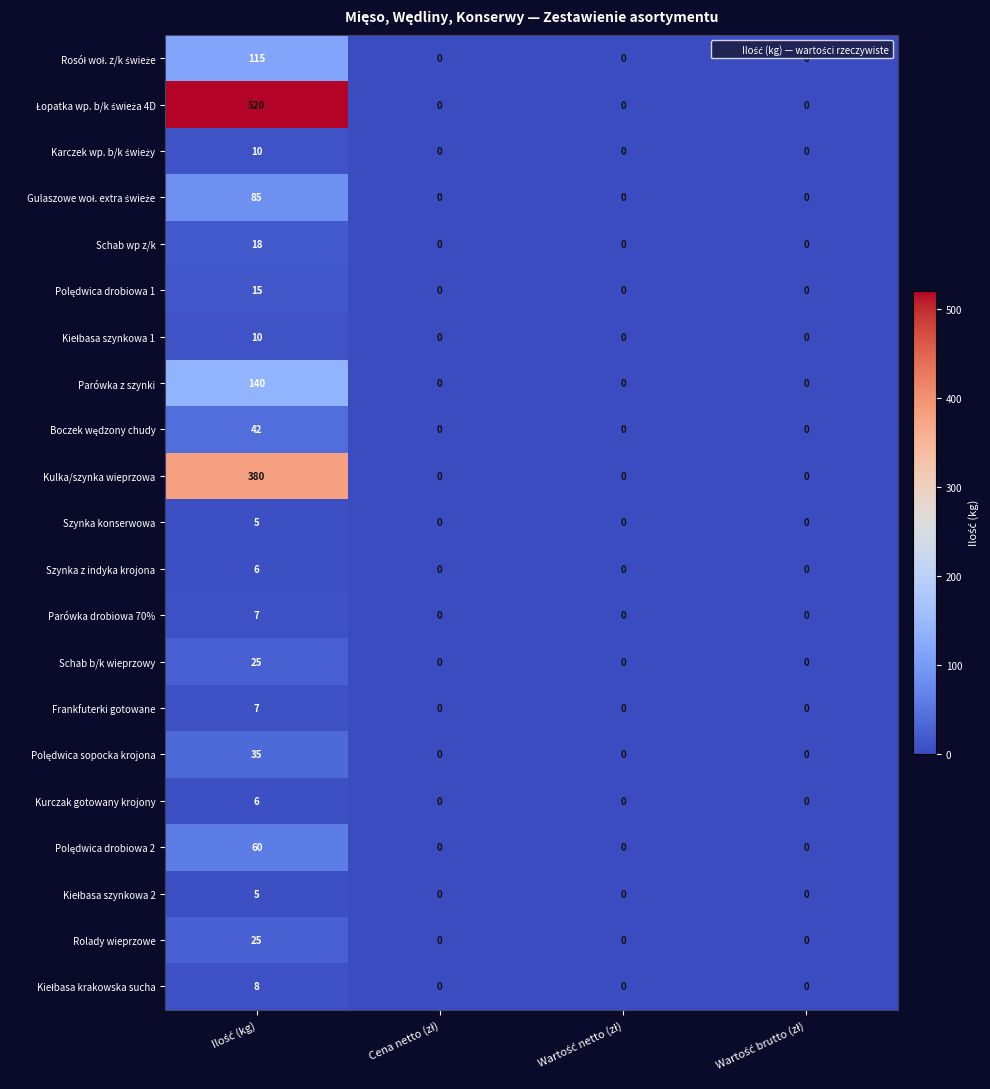

What is the greatest value displayed?

520